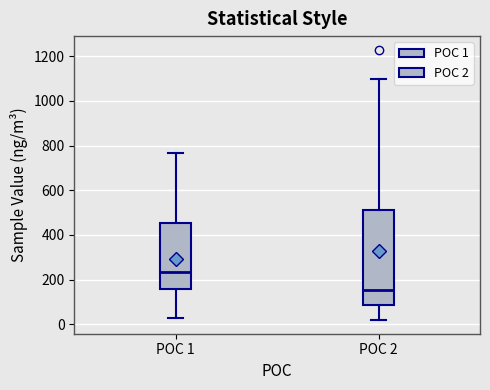

Comparing the boxes themselves (not the whiskers), which one is the tallest?

POC 2